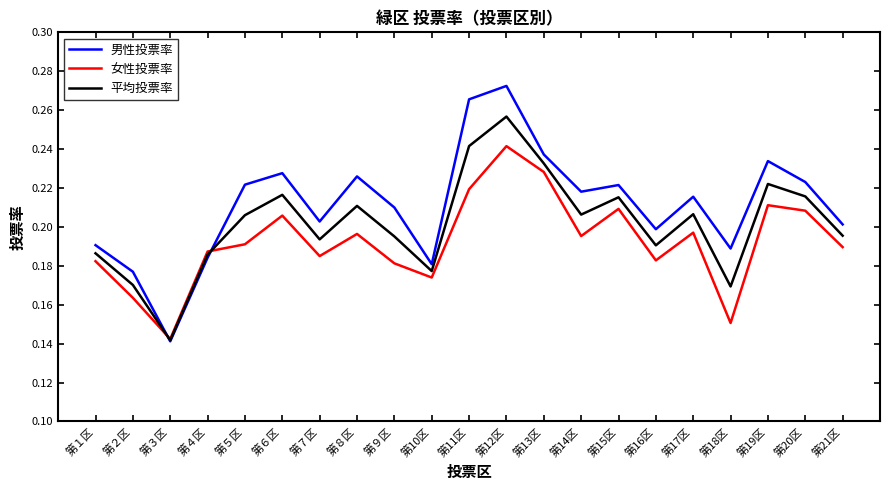

At which label does 女性投票率 reach its minimum?

第３区